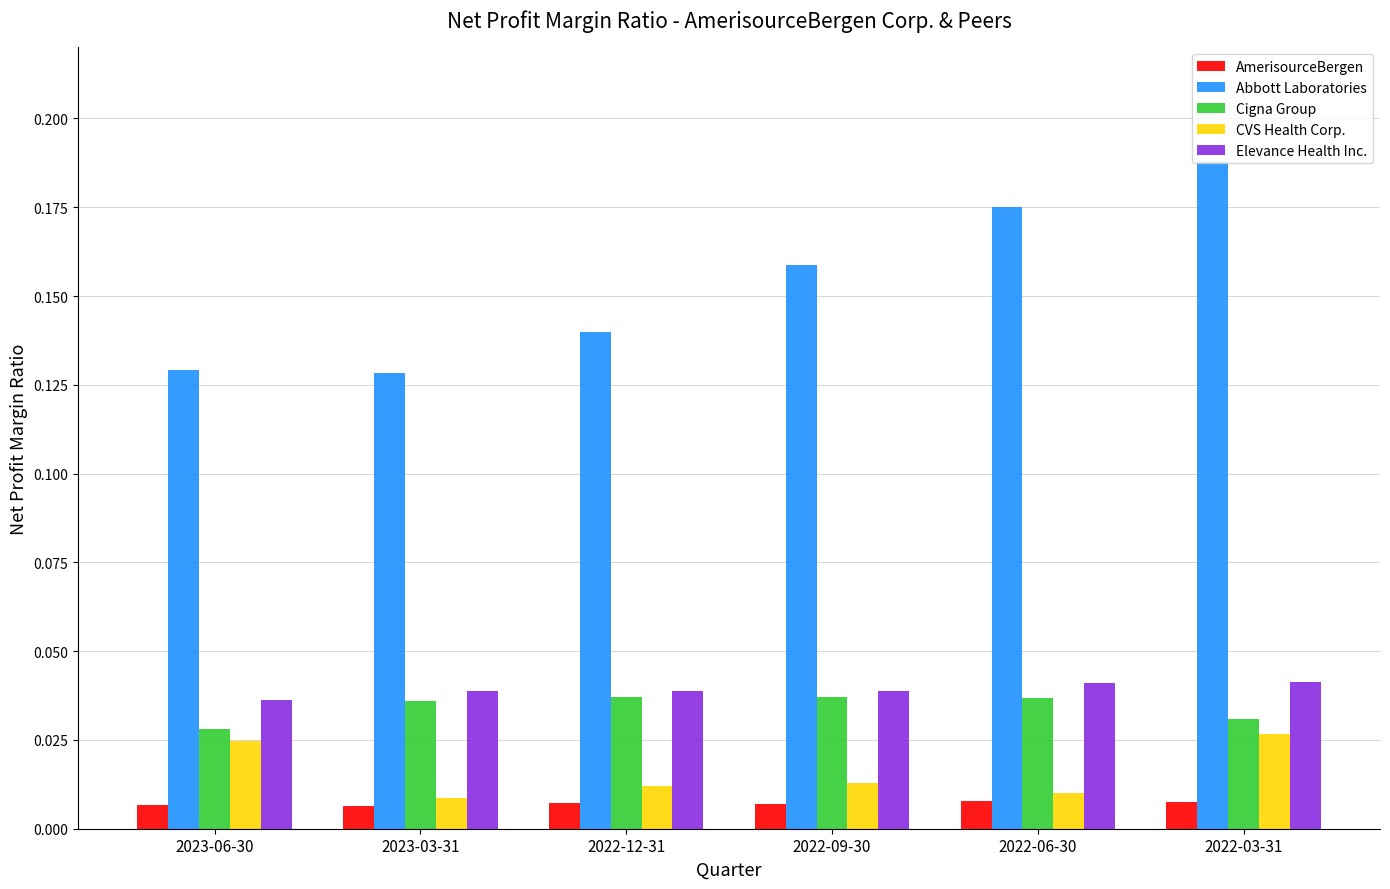

Is the value of AmerisourceBergen at 2023-03-31 greater than the value of Cigna Group at 2022-12-31?

No